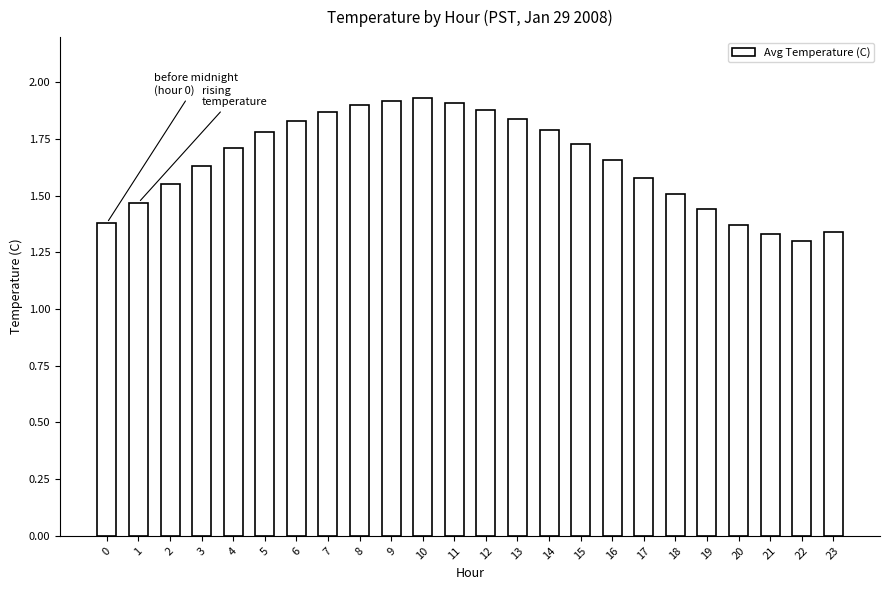

What is the difference between the values at 20 and 12?

0.5